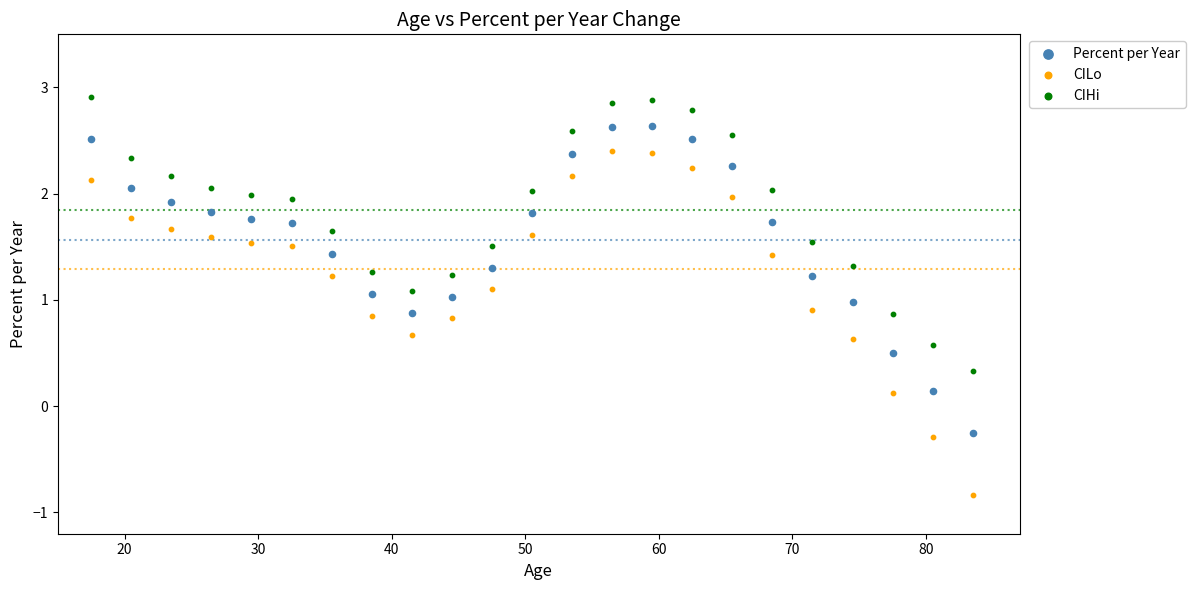

Which series reaches the minimum Y coordinate?

CILo